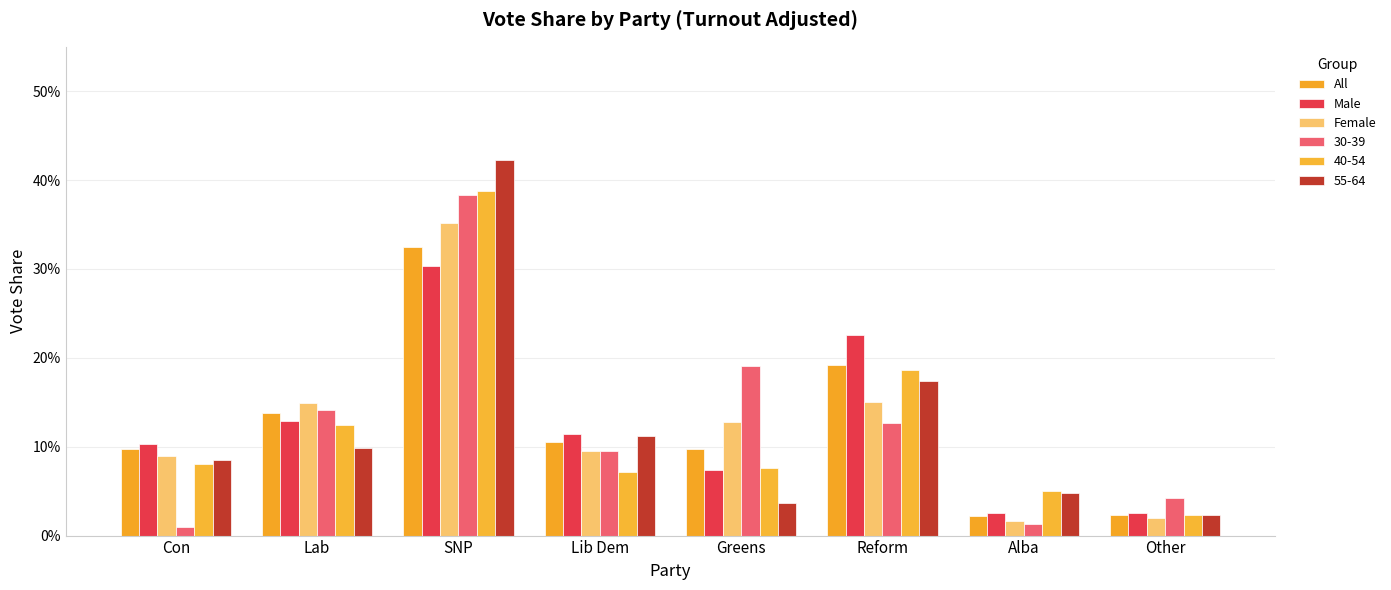

What is the label of the 5th bar from the left?

Greens